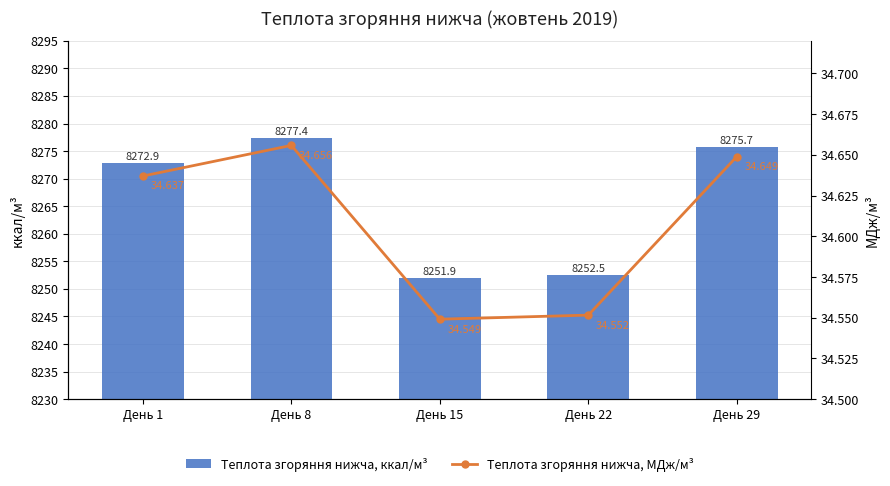

What is the total value across all series at День 22?

8287.1